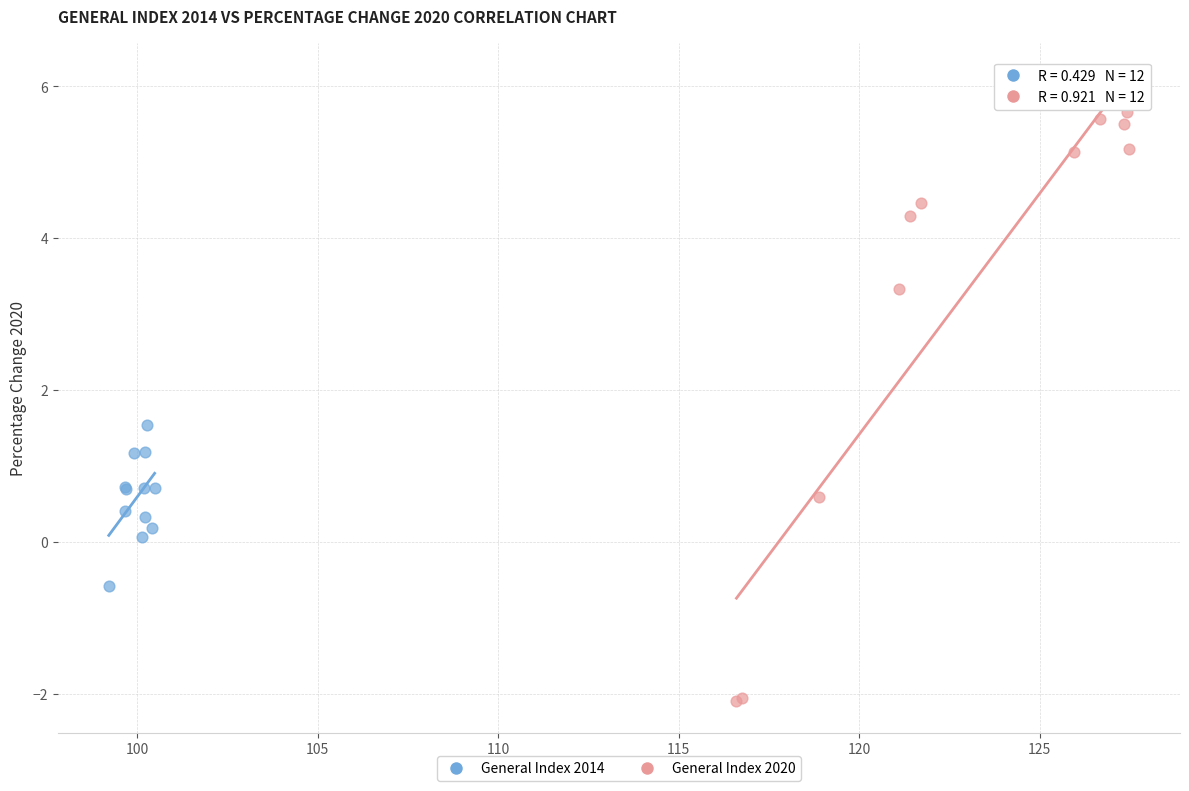

Which series reaches the maximum Y coordinate?

General Index 2020